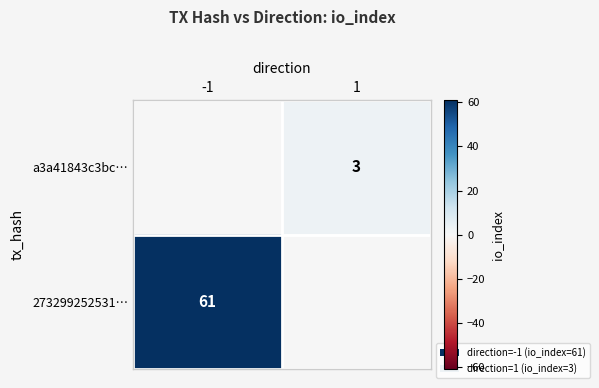

What is the difference between the highest and lowest values at -1?

61